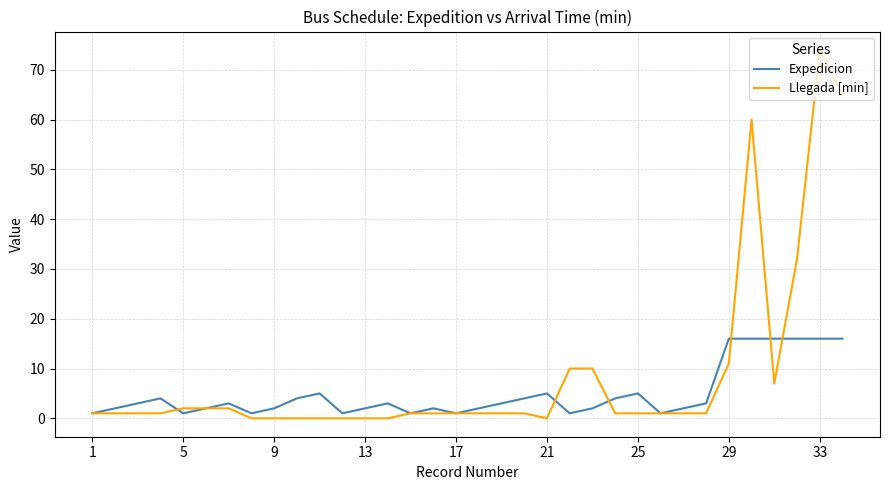

What is the maximum value for Llegada [min]?

74